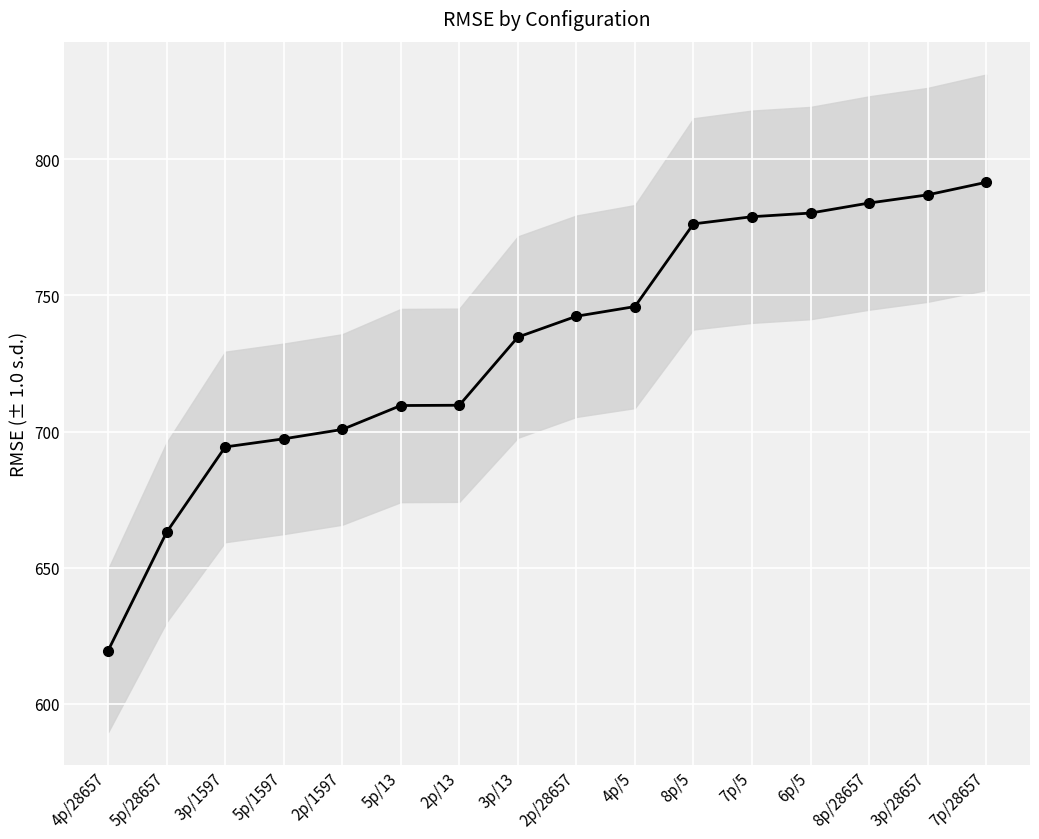

How many lines are shown in the chart?

1